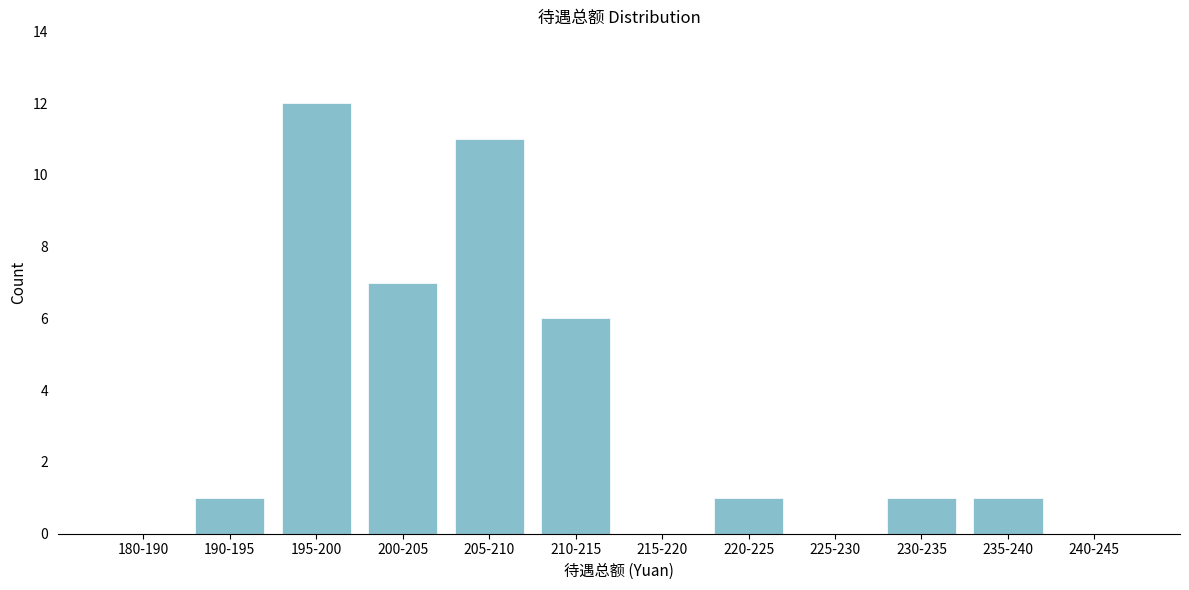

Reading left to right, list all the values displayed in this chart.

180-190=0	190-195=1	195-200=12	200-205=7	205-210=11	210-215=6	215-220=0	220-225=1	225-230=0	230-235=1	235-240=1	240-245=0